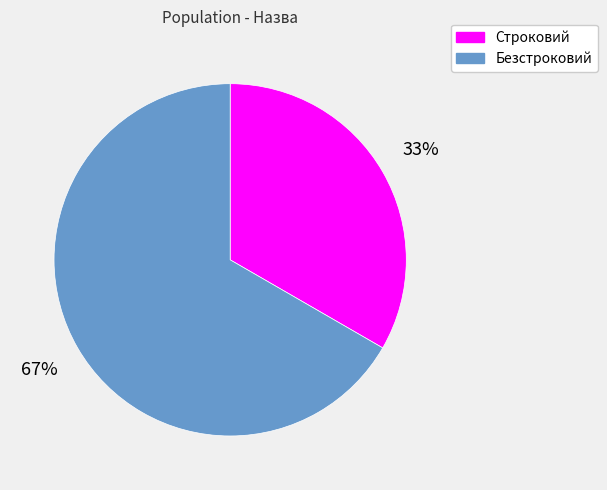

Between Строковий and Безстроковий, which is larger?

Безстроковий